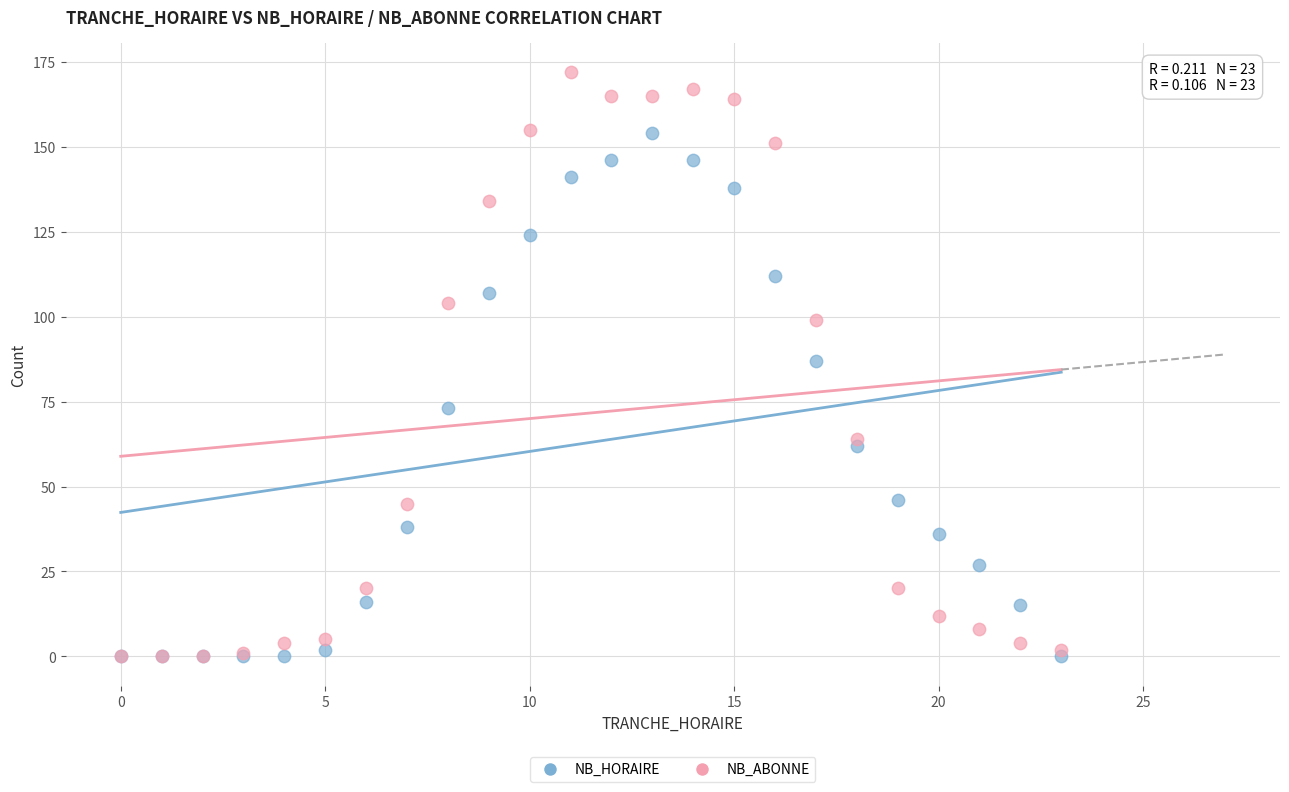

Which series has the widest spread of Y values?

NB_ABONNE